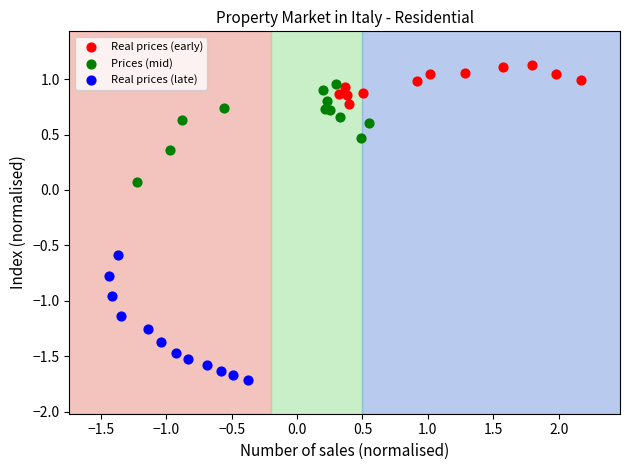

Which series has the largest Y range (max minus min)?

Real prices (late)